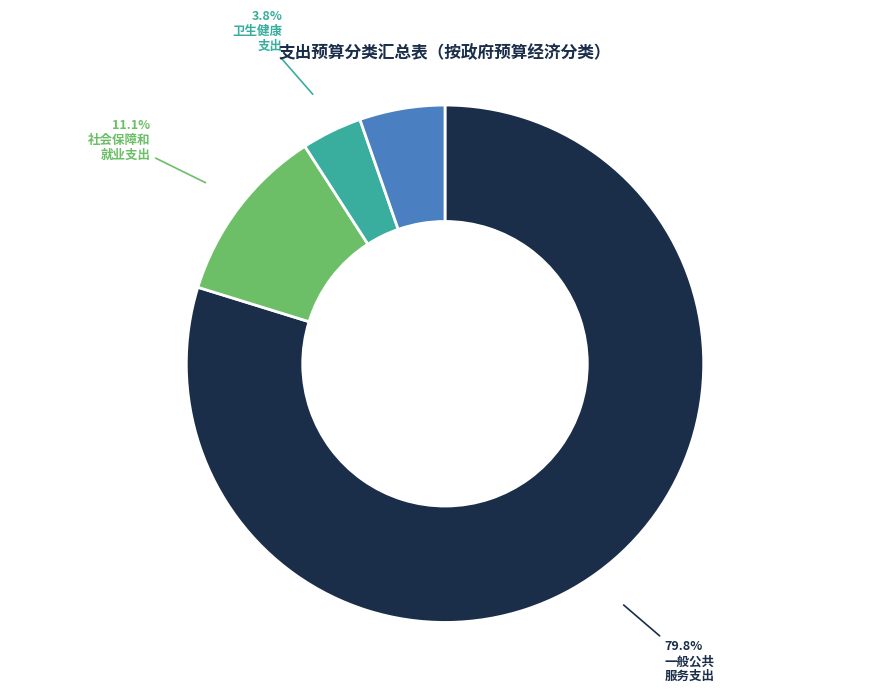

How many slices are in this pie chart?

4